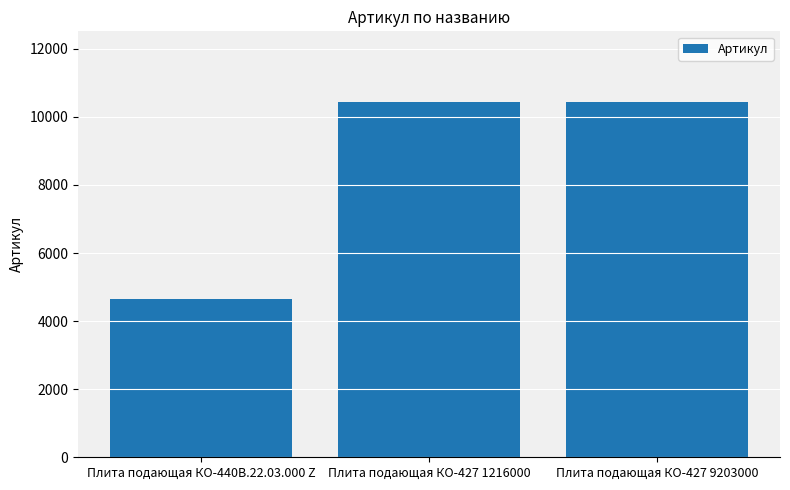

What is the sum of the values at Плита подающая КО-440В.22.03.000 Z and Плита подающая КО-427 9203000?

15068